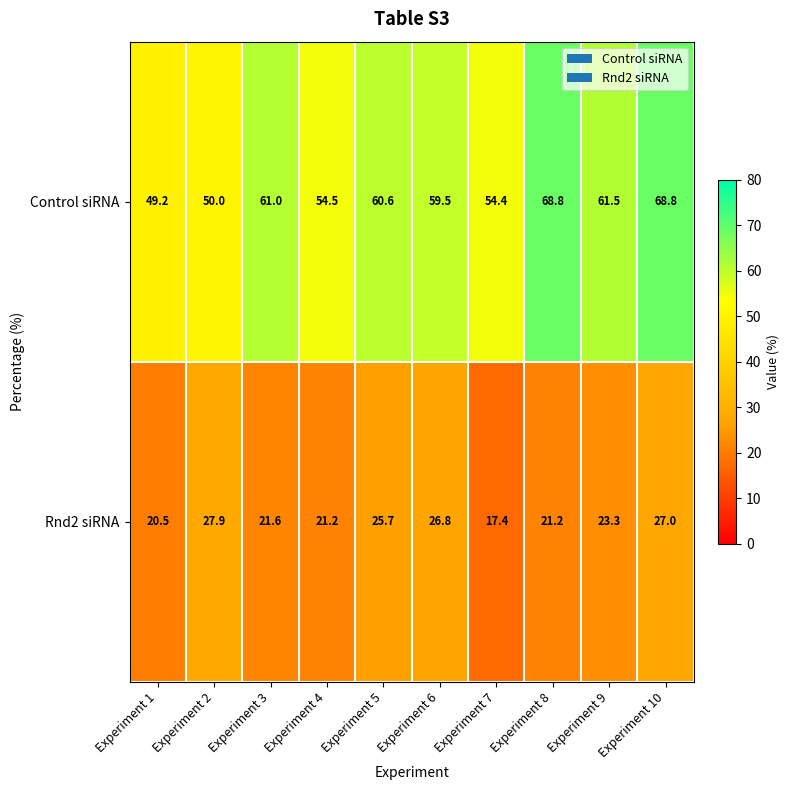

What is the minimum value shown in the chart?

17.4